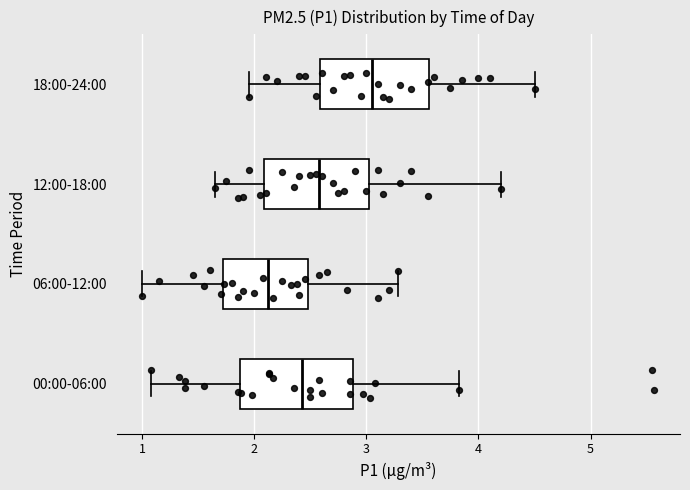

Which box's median line is the furthest to the right?

18:00-24:00